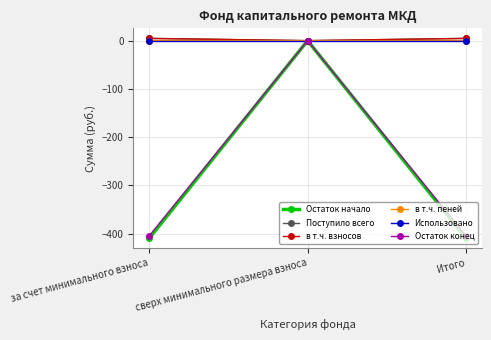

What is the lowest value of the Остаток начало series?

-409.5